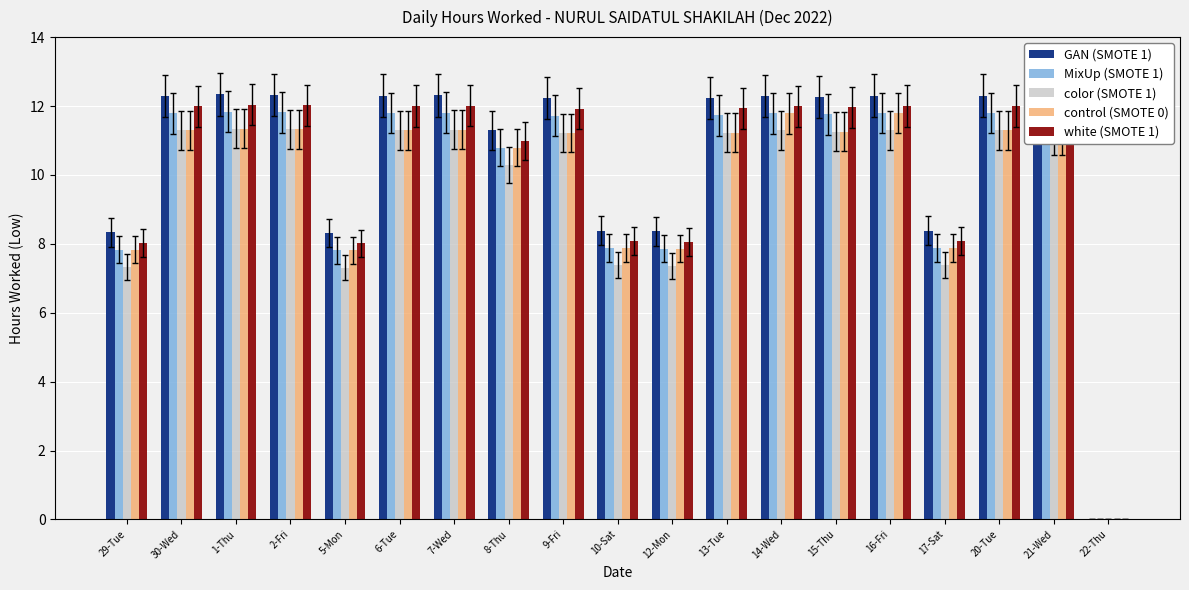

What is the sum of the GAN (SMOTE 1) values at 10-Sat and 14-Wed?

20.7